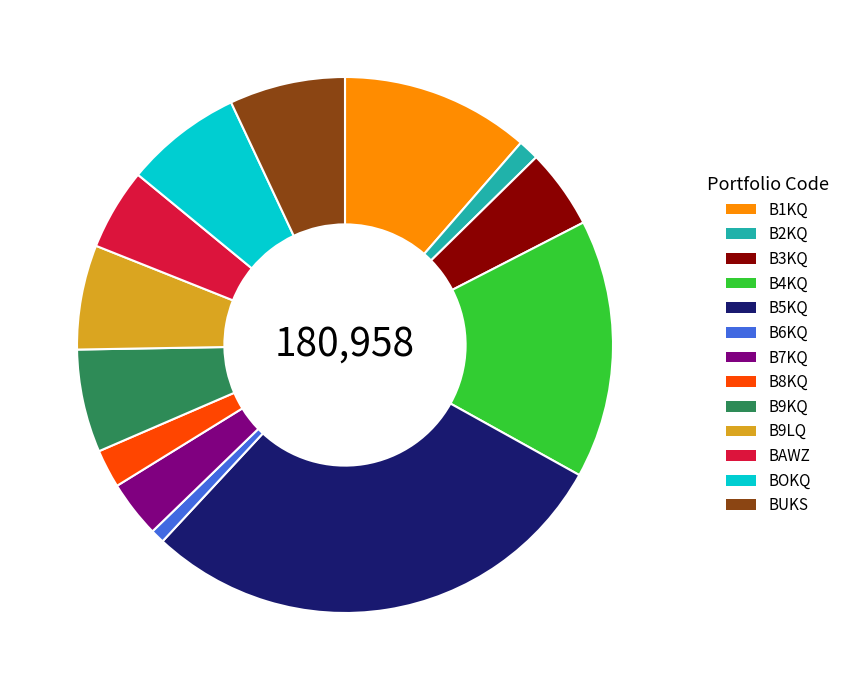

Which category has the biggest portion of the pie?

B5KQ